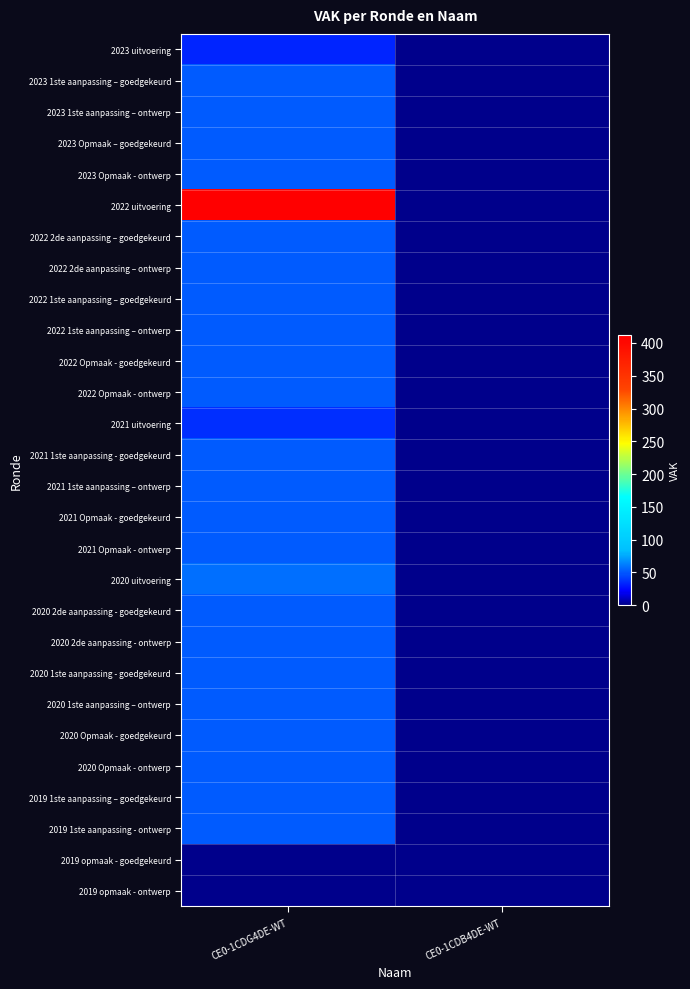

At how many categories does at least one series exceed 203?

1